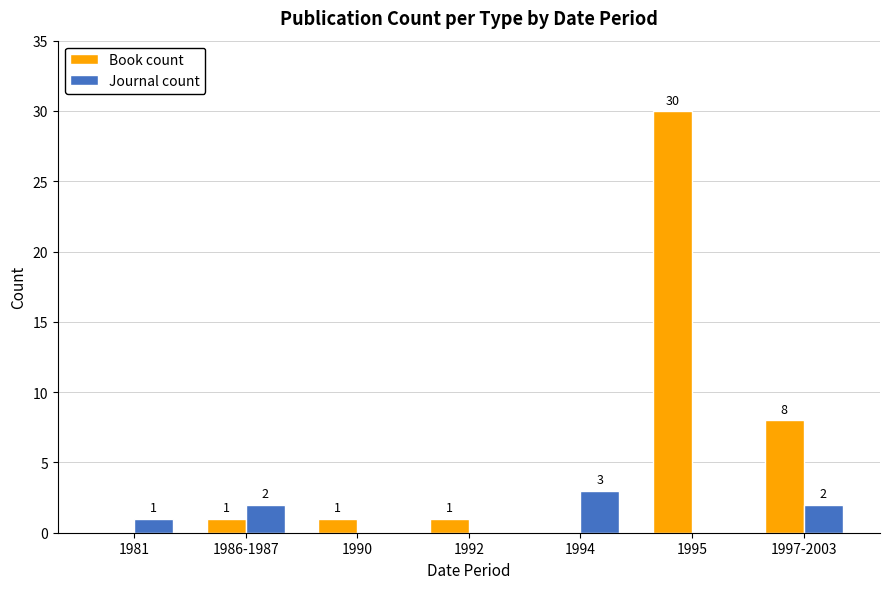

Between 1992 and 1994, which series saw the biggest shift?

Journal count